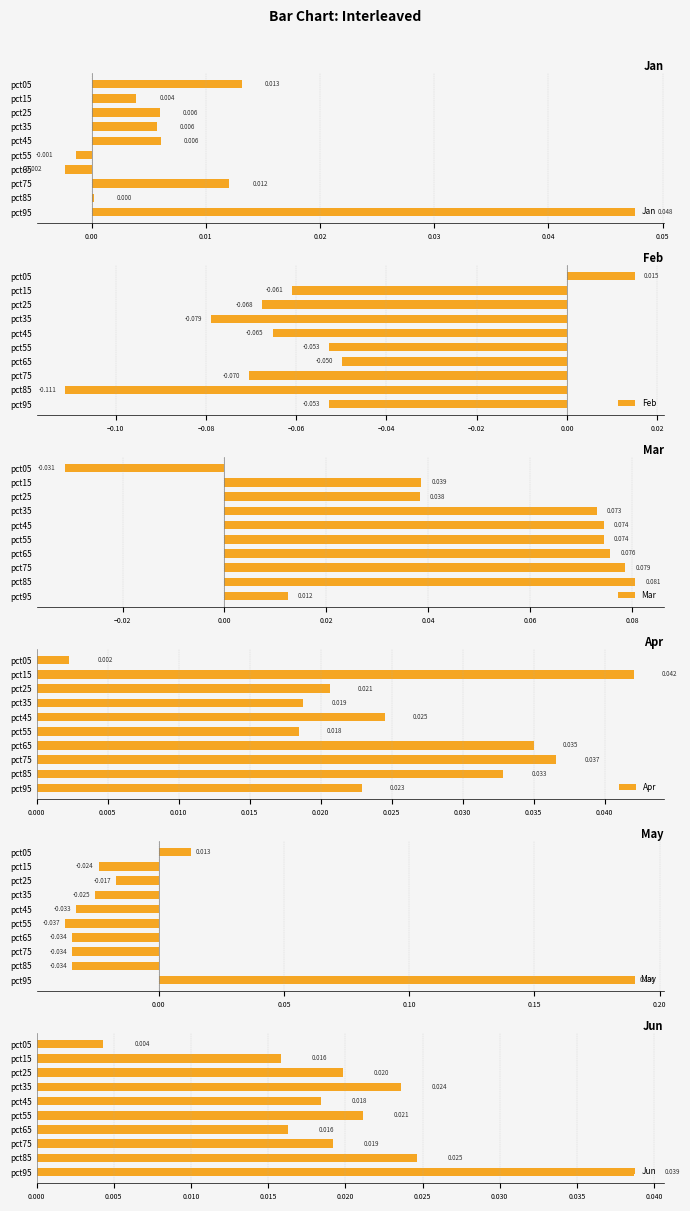

How many data points in Jan are less than 0?

2